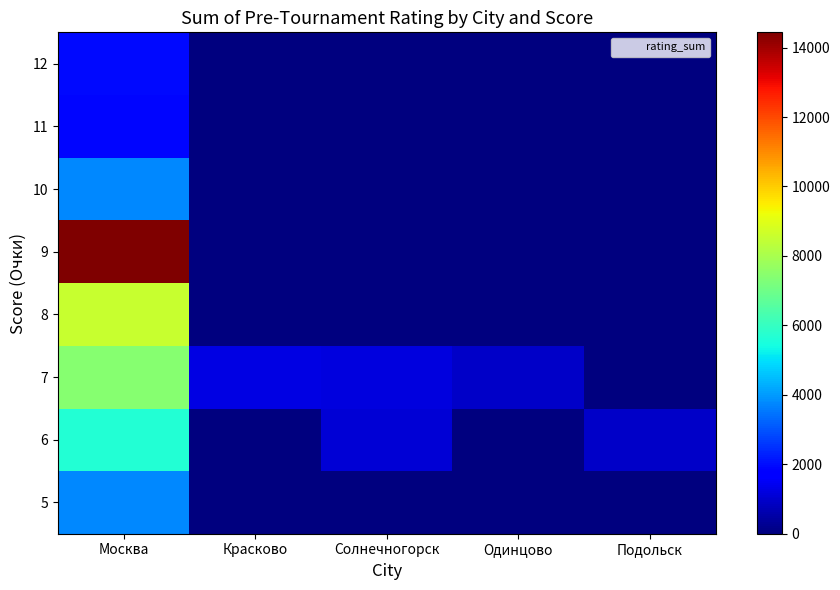

At how many categories does at least one series exceed 13651?

1